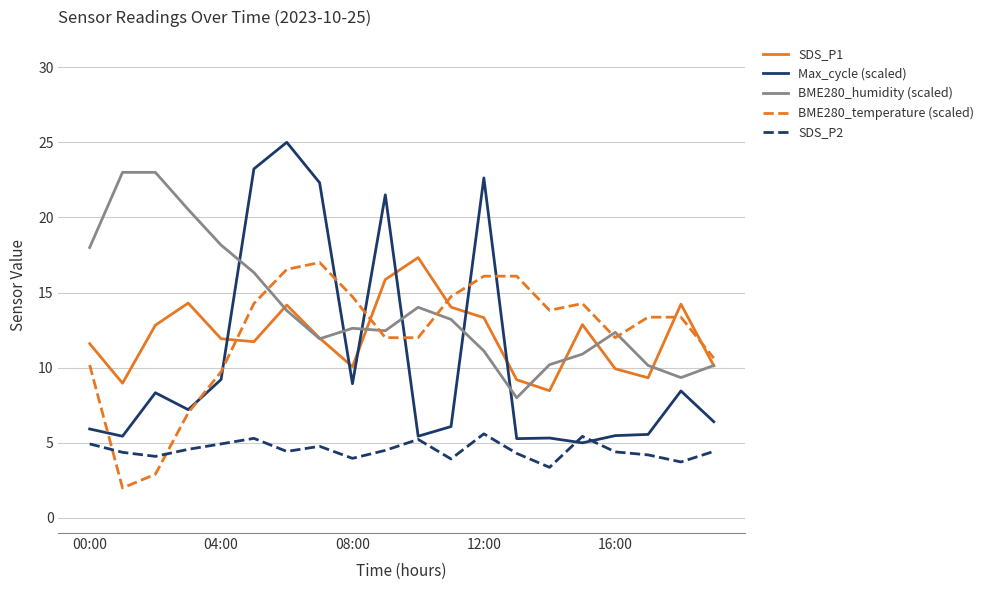

What is the smallest value displayed?

2.0